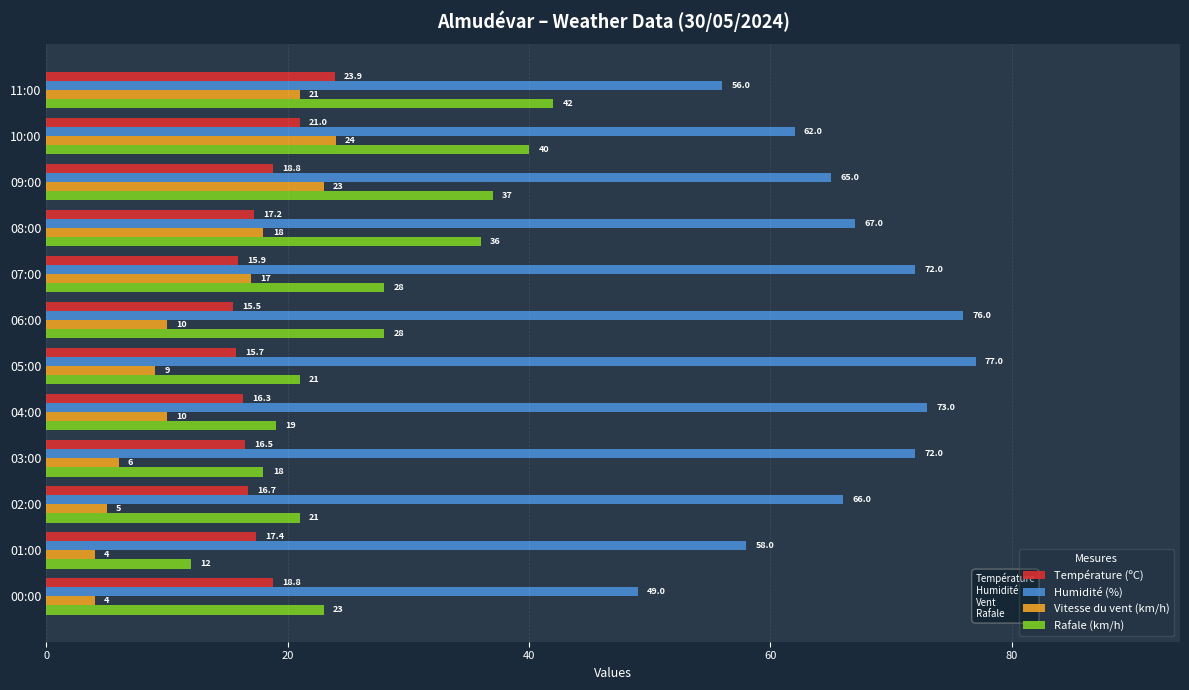

What is the spread (max minus min) of values at 01:00?

54.0